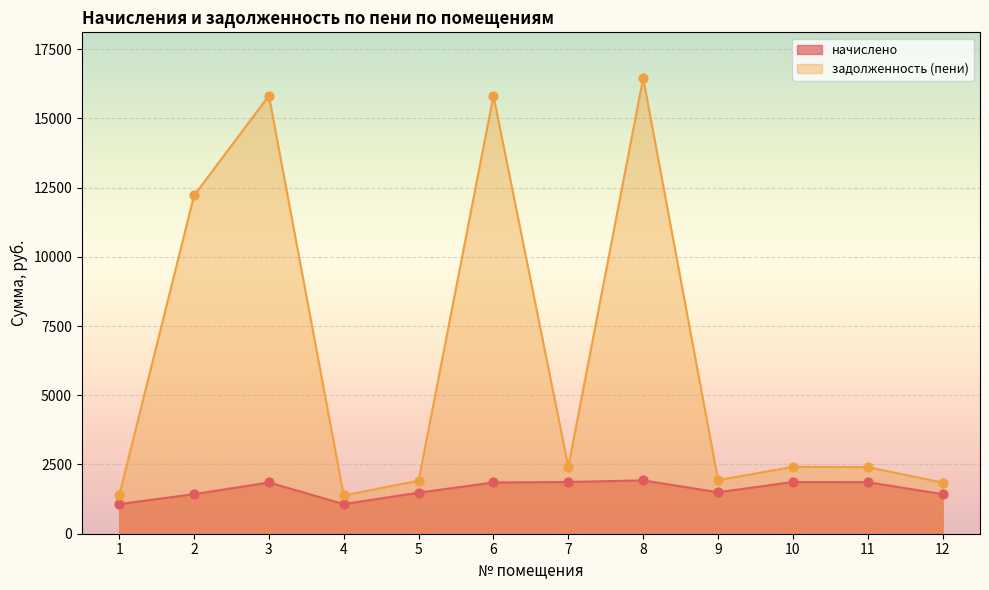

What are all the series names shown in the legend?

начислено, задолженность (пени)